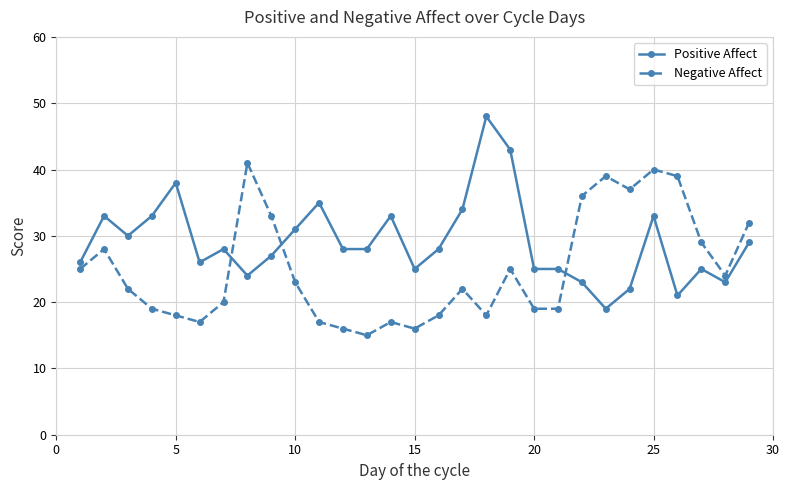

Does the chart display data point markers on the line(s)?

Yes